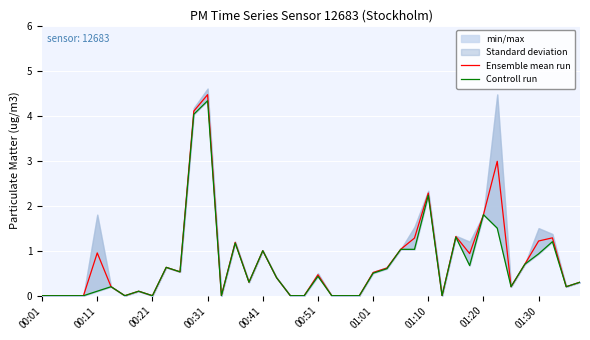

Between 01:10 and 22, which series saw the biggest shift?

Ensemble mean run